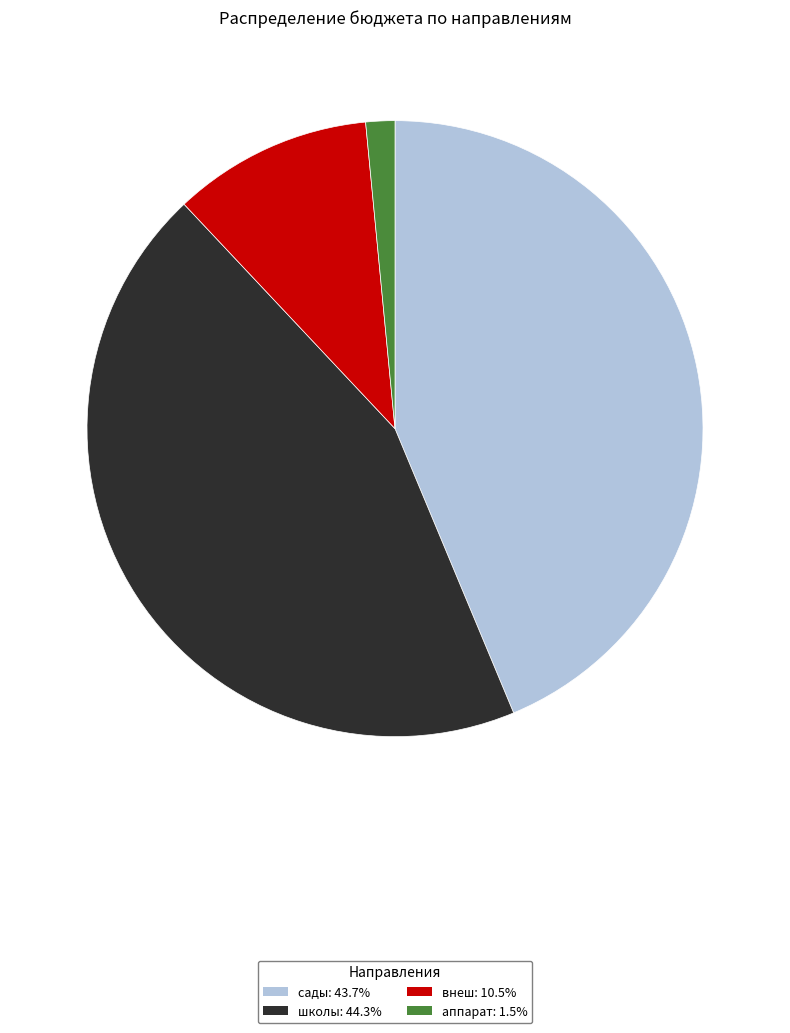

What is the smallest slice in the pie chart?

аппарат